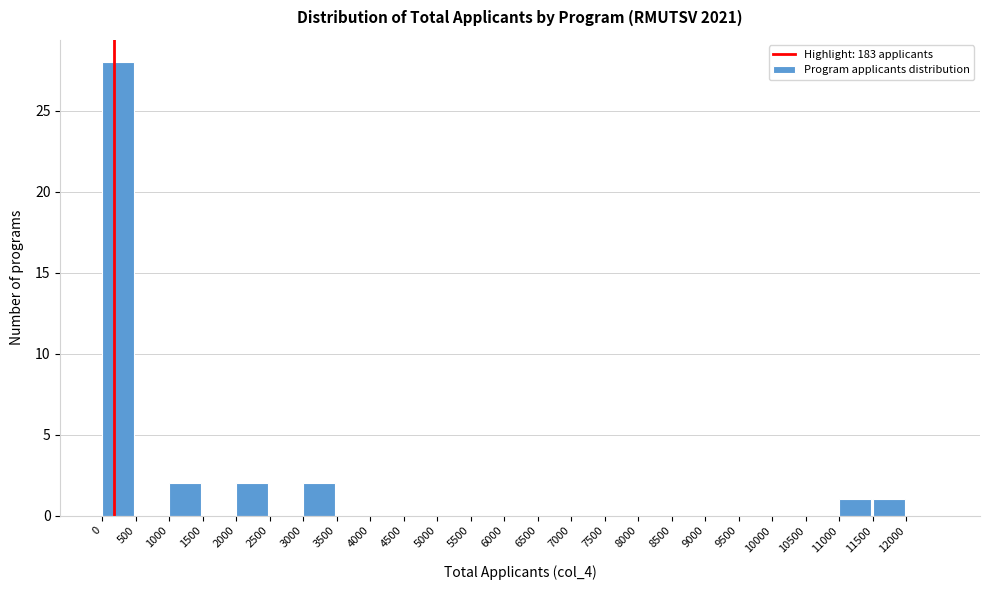

Reading left to right, list every bar in this chart as the range it spans on the x-axis followed by its height. The values are not printed on the chart, so give them approximately, as read against the axis.

0 to 500: 28
500 to 1000: 0
1000 to 1500: 2
1500 to 2000: 0
2000 to 2500: 2
2500 to 3000: 0
3000 to 3500: 2
3500 to 4000: 0
4000 to 4500: 0
4500 to 5000: 0
5000 to 5500: 0
5500 to 6000: 0
6000 to 6500: 0
6500 to 7000: 0
7000 to 7500: 0
7500 to 8000: 0
8000 to 8500: 0
8500 to 9000: 0
9000 to 9500: 0
9500 to 10000: 0
10000 to 10500: 0
10500 to 11000: 0
11000 to 11500: 1
11500 to 12000: 1
12000 to 12500: 0